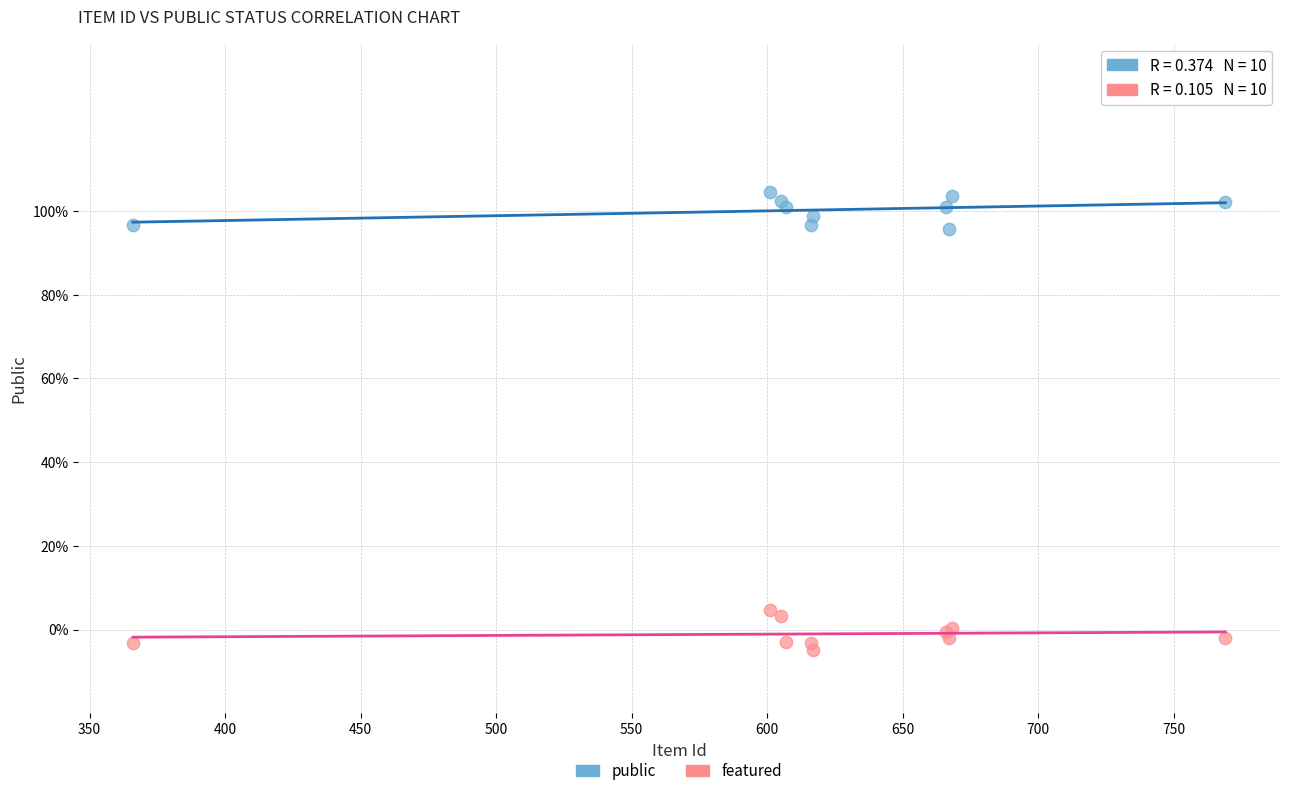

What are all the series names shown in the legend?

public, featured